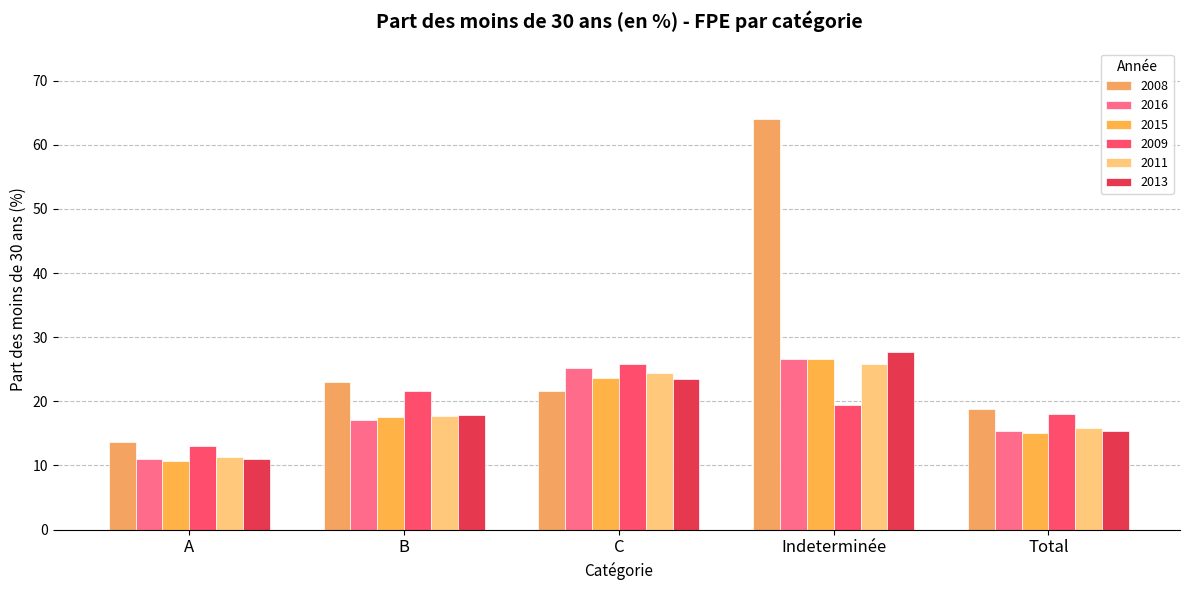

How many data points does each series have?

5